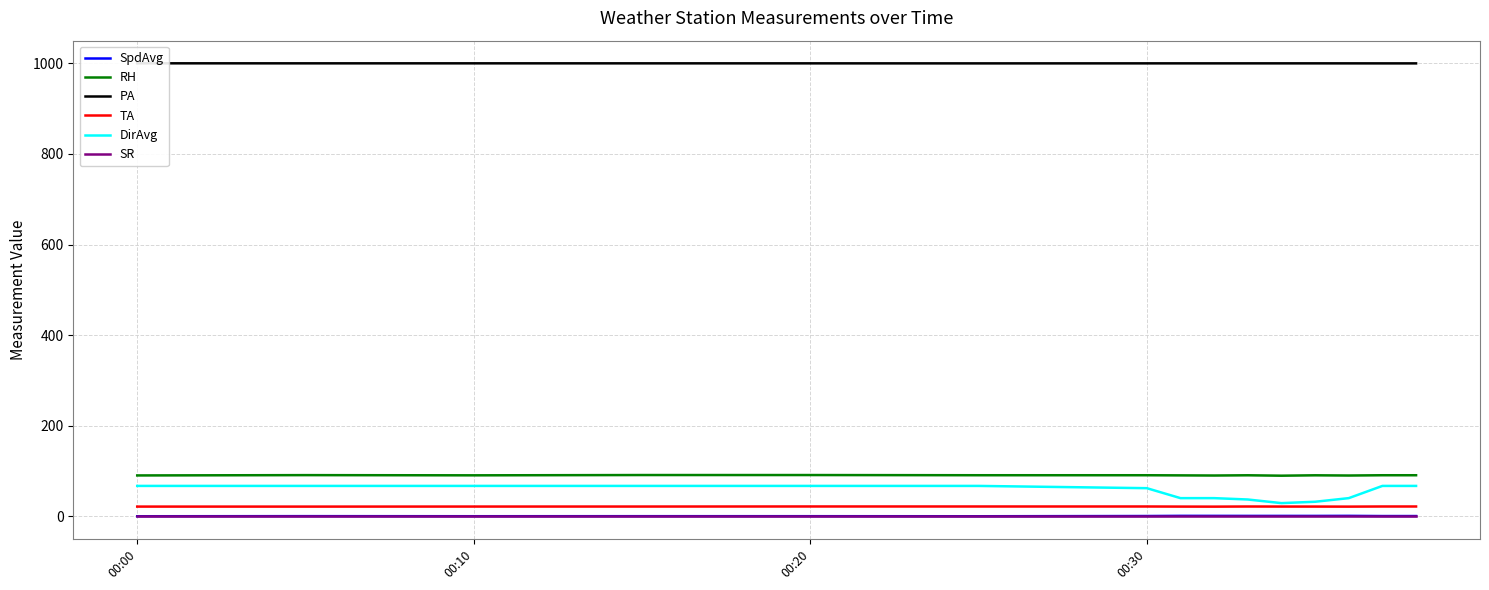

True or false: TA and SR cross at least once.

False